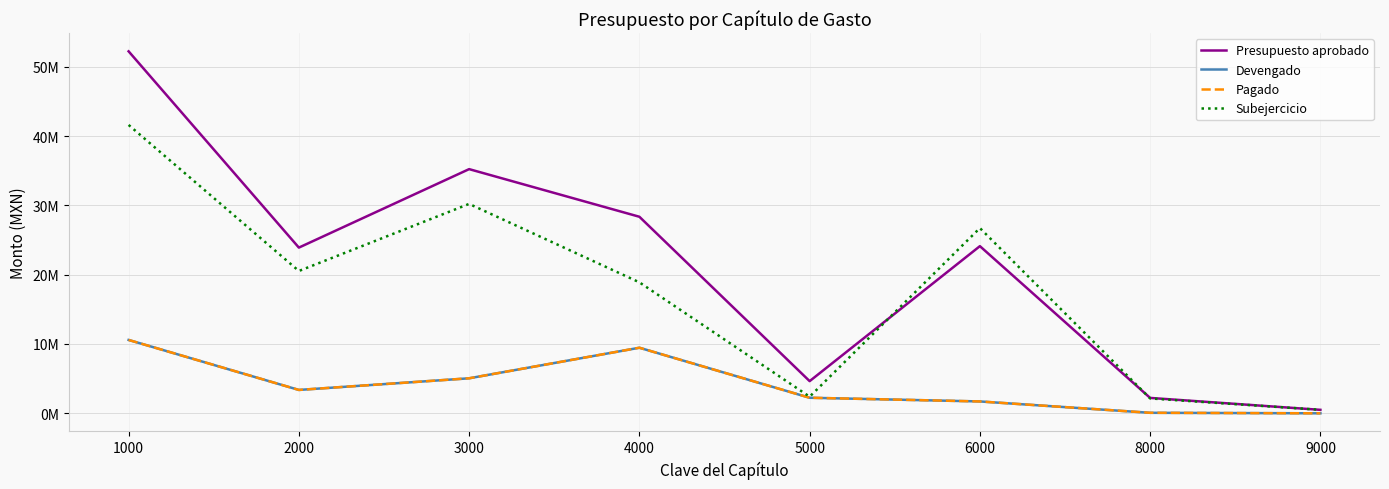

Does the chart have visible grid lines?

Yes